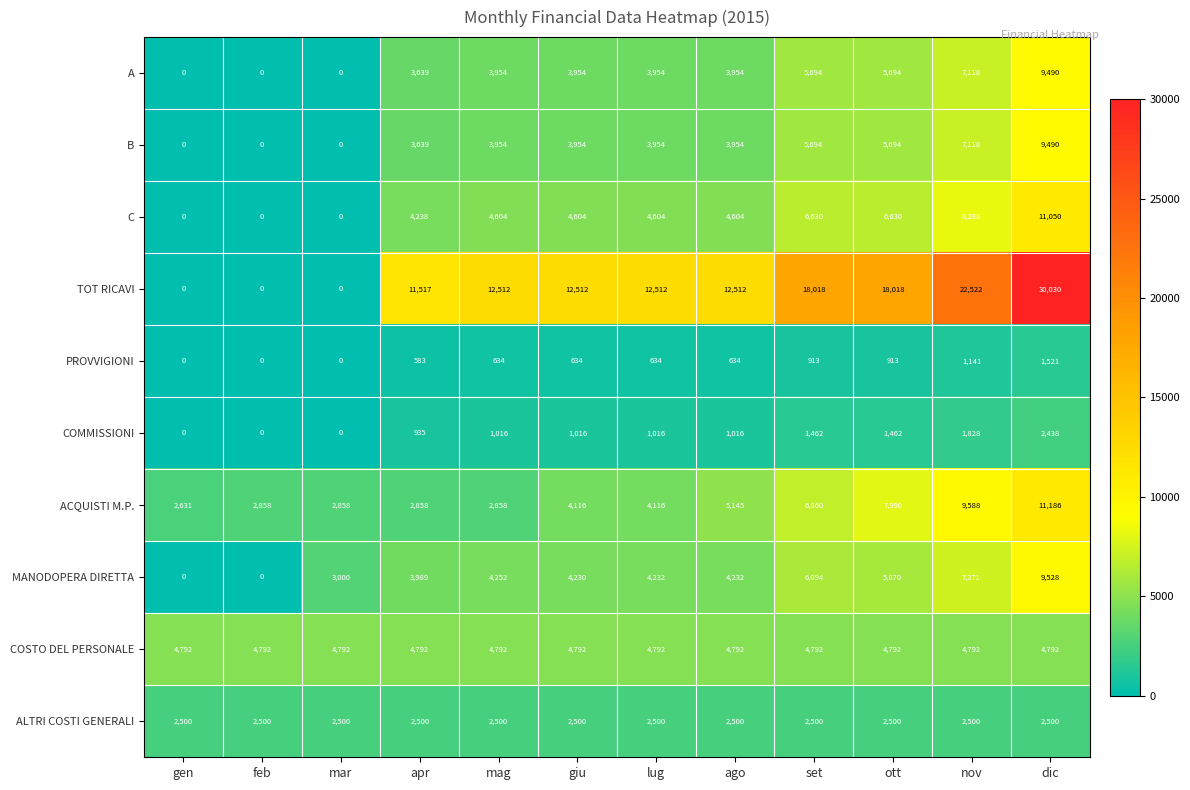

Which series changed the most between mag and dic?

TOT RICAVI